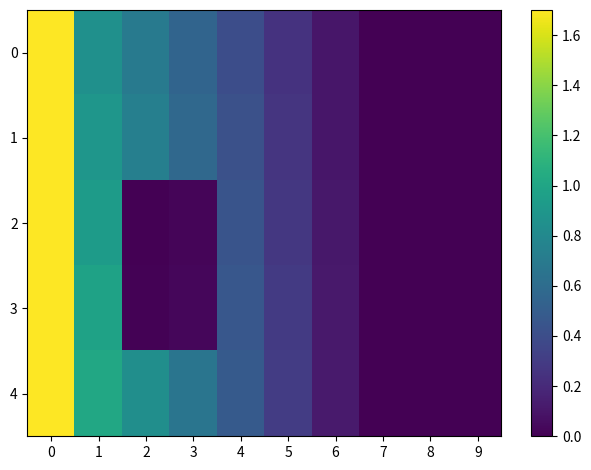

Reading right to left, extract all data points from this chart.

0: 9=-0.3	8=-0.2	7=-0.1	6=0.1	5=0.2	4=0.4	3=0.6	2=0.7	1=0.8	0=1.7
1: 9=-0.4	8=-0.2	7=-0.1	6=0.1	5=0.3	4=0.4	3=0.6	2=0.7	1=0.9	0=1.7
2: 9=-0.4	8=-0.2	7=-0.1	6=0.1	5=0.3	4=0.4	3=0.0	2=0.0	1=0.9	0=1.7
3: 9=-0.4	8=-0.2	7=-0.1	6=0.1	5=0.3	4=0.5	3=0.0	2=0.0	1=1.0	0=1.7
4: 9=-0.4	8=-0.2	7=-0.1	6=0.1	5=0.3	4=0.5	3=0.7	2=0.8	1=1.0	0=1.7